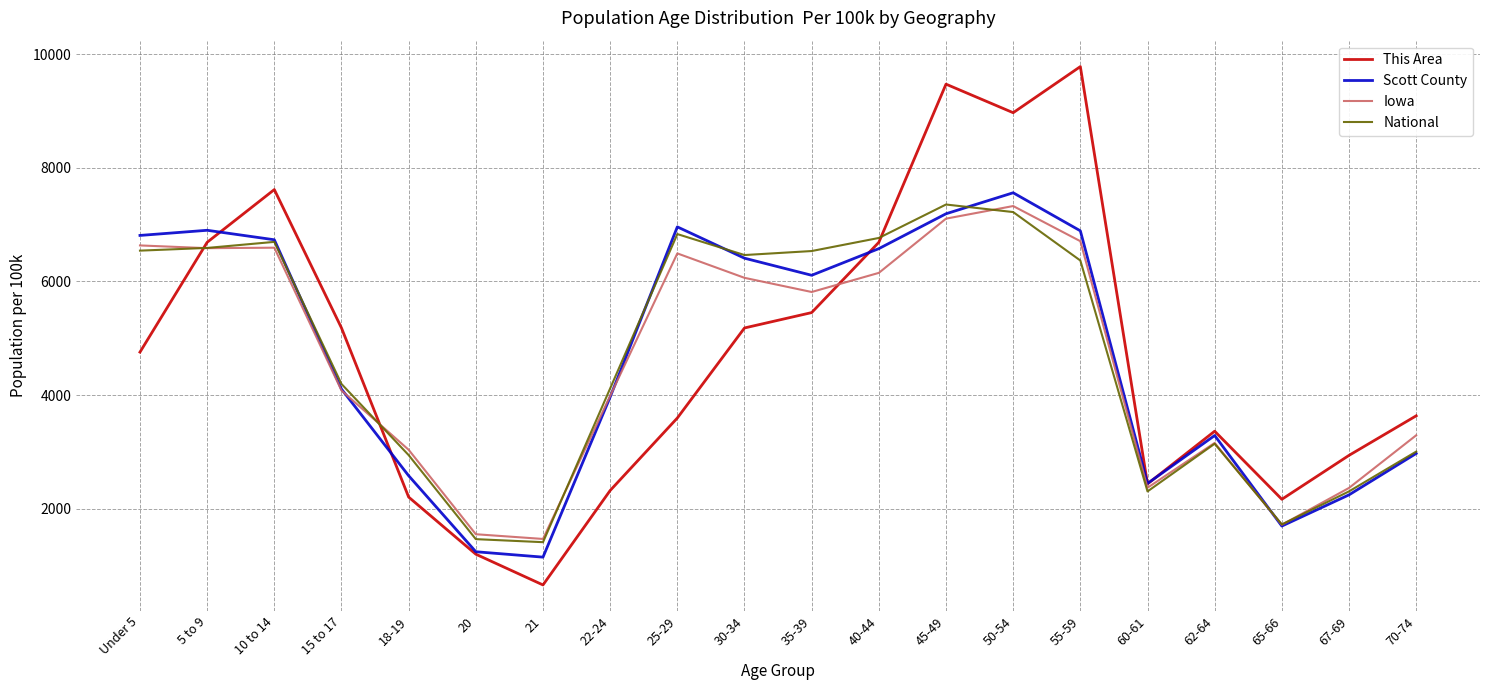

What are all the series names shown in the legend?

This Area, Scott County, Iowa, National